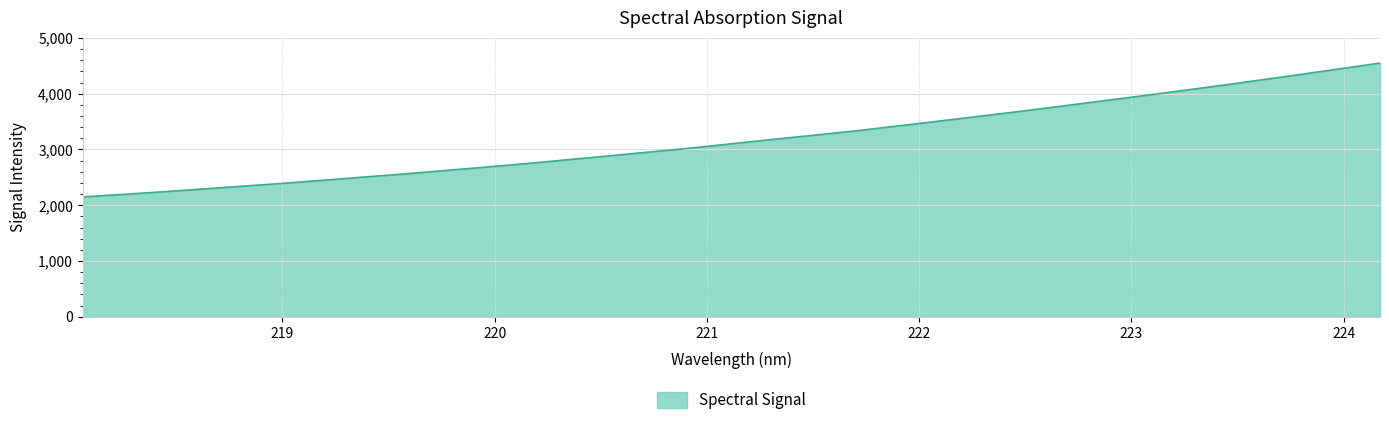

What is the difference between the maximum and minimum values?

2400.3